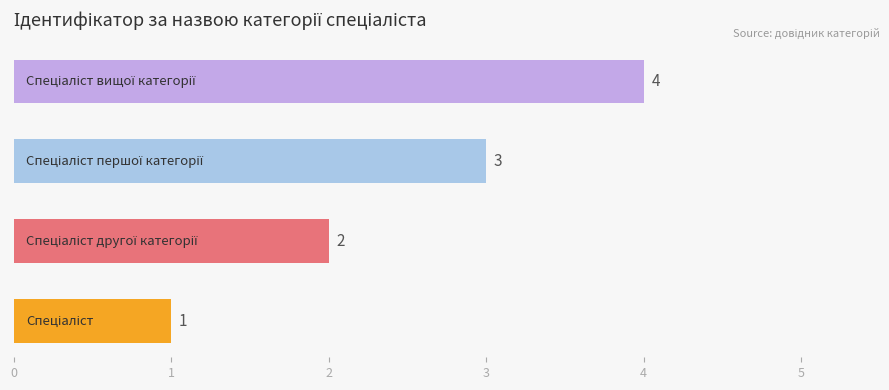

What is the greatest value displayed?

4